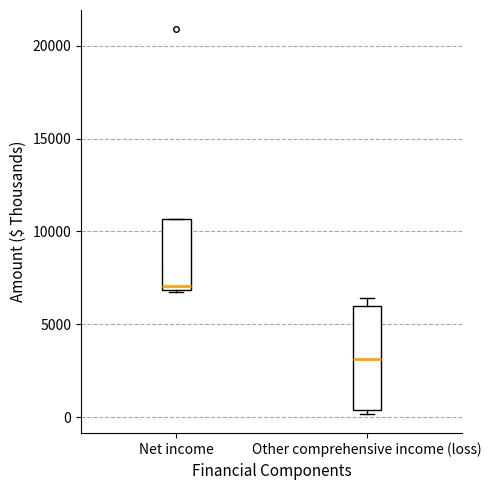

Reading left to right, read every box against the y-axis: the position of its median line, the range the box covers, and the ends of its whiskers. The values are not printed on the chart, so give them approximately, as read against the axis.

Net income: median 7000 (just above the box's lower edge), box 7000 to 10500, whiskers 6500 to 10500
Other comprehensive income (loss): median 3000, box 500 to 6000, whiskers 0 to 6500